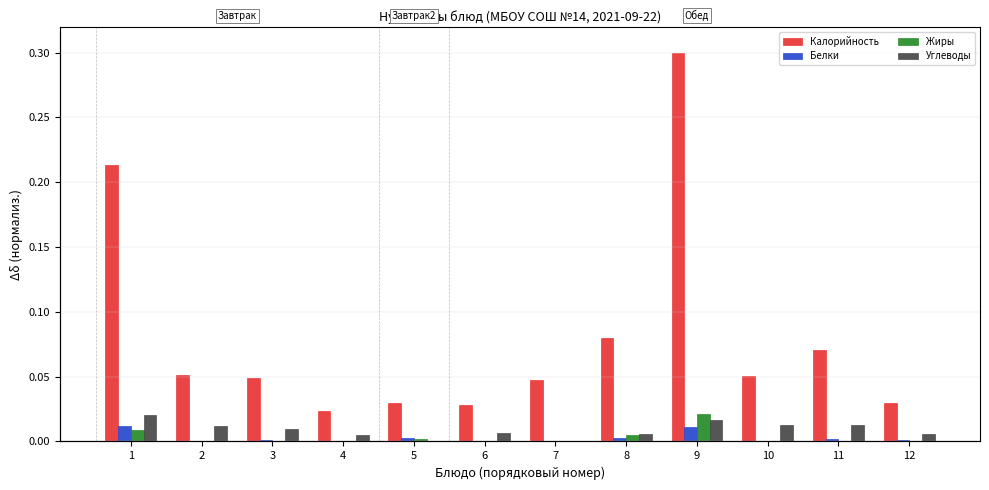

Which label corresponds to the smallest value in the chart?

4